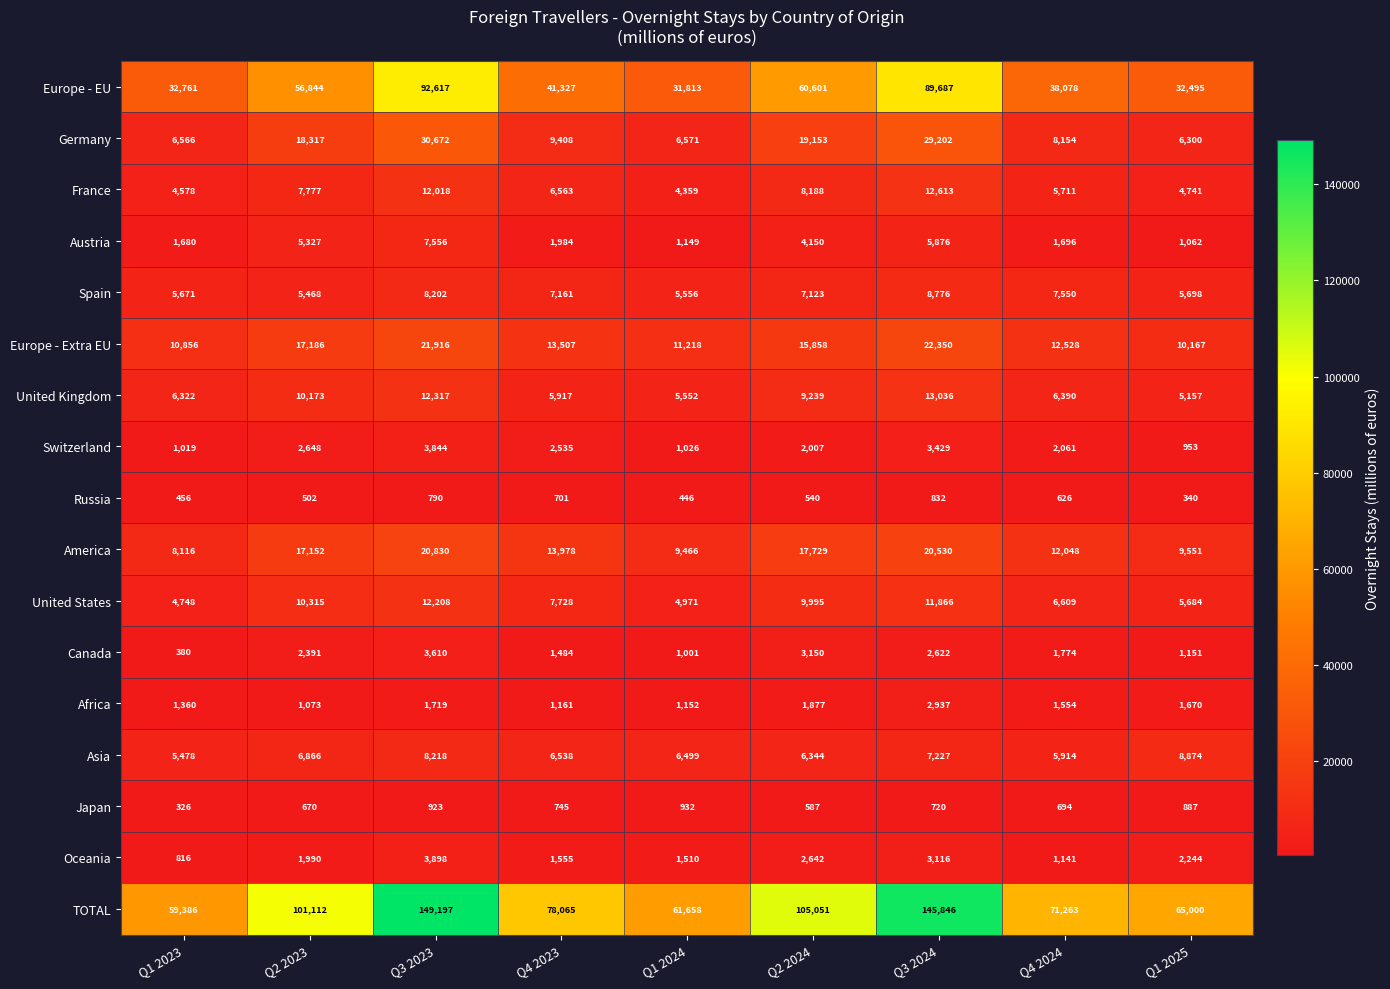

The value of America at Q3 2024 is 20530. True or false?

True